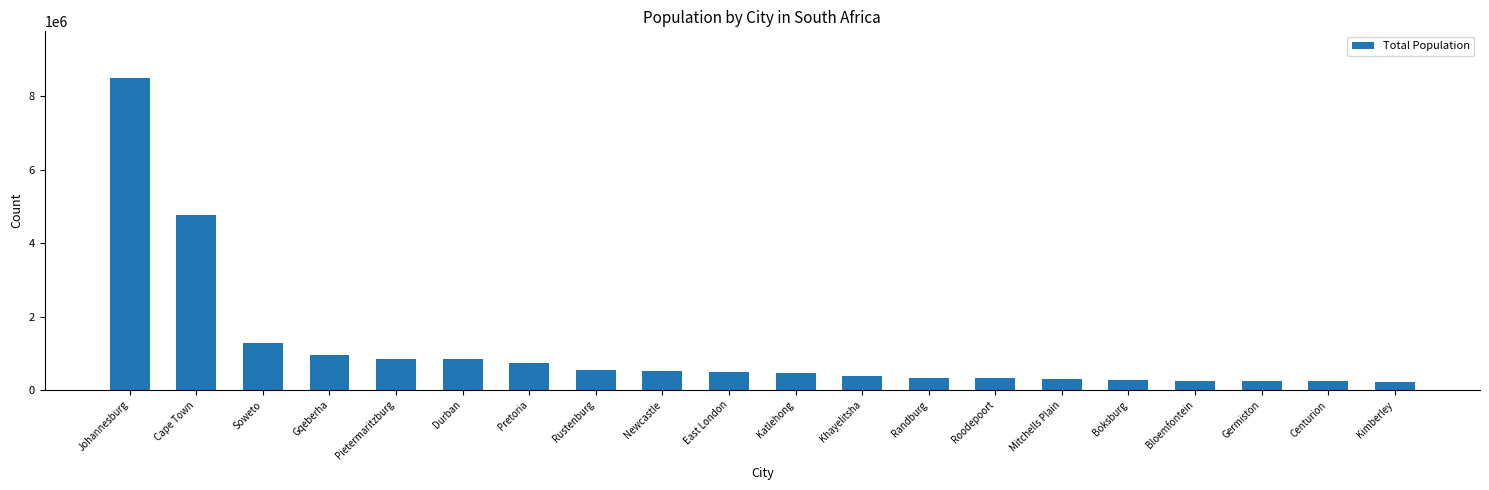

What is the average value?

1126645